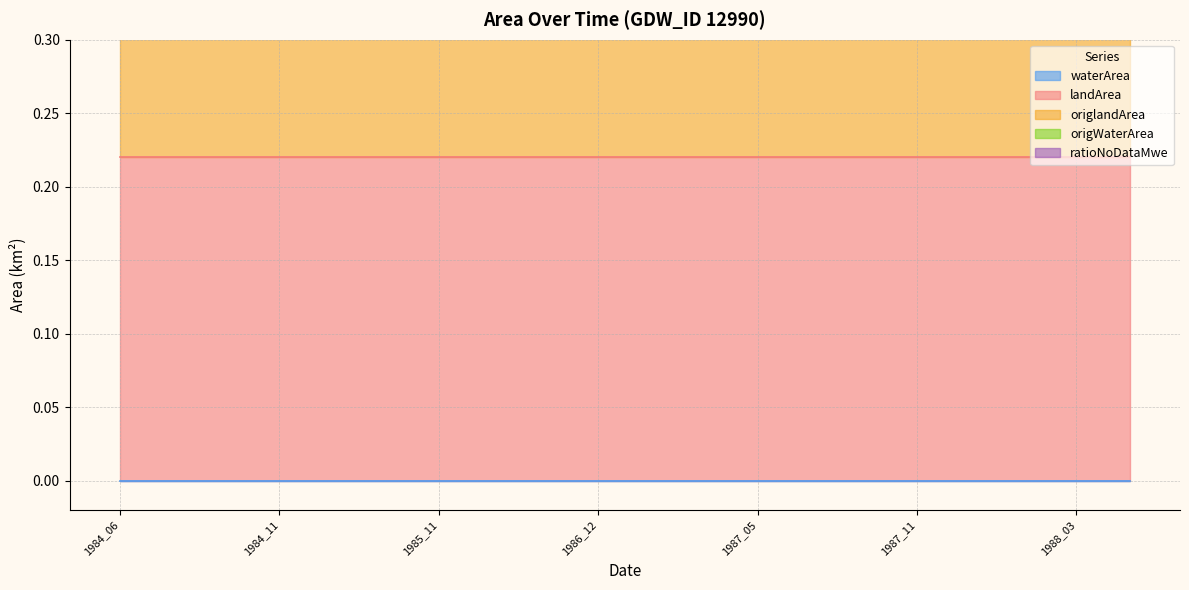

What are all the series names shown in the legend?

waterArea, landArea, origlandArea, origWaterArea, ratioNoDataMwe